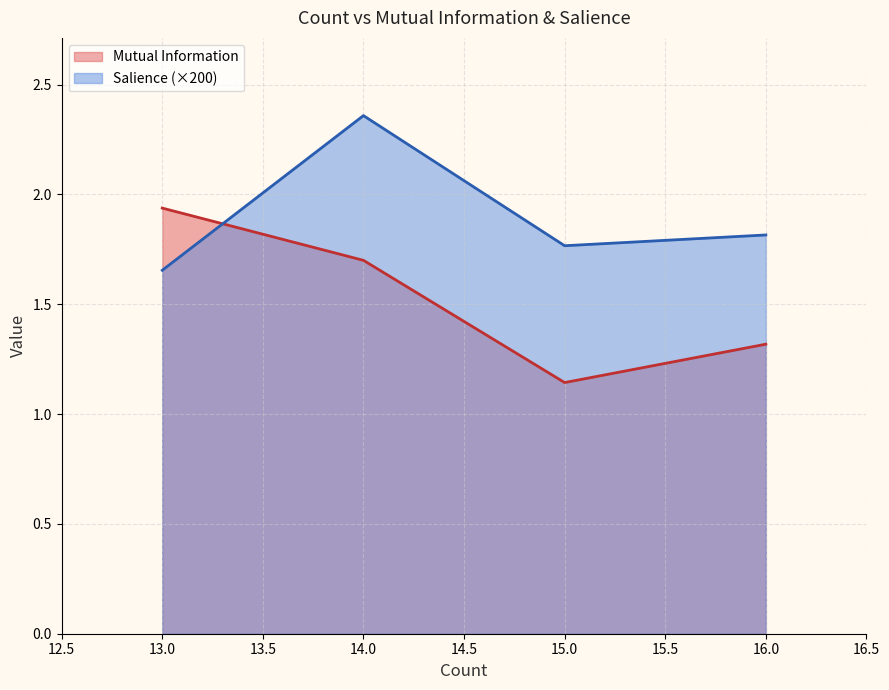

Where is the first local minimum for Salience (×200)?

15.0